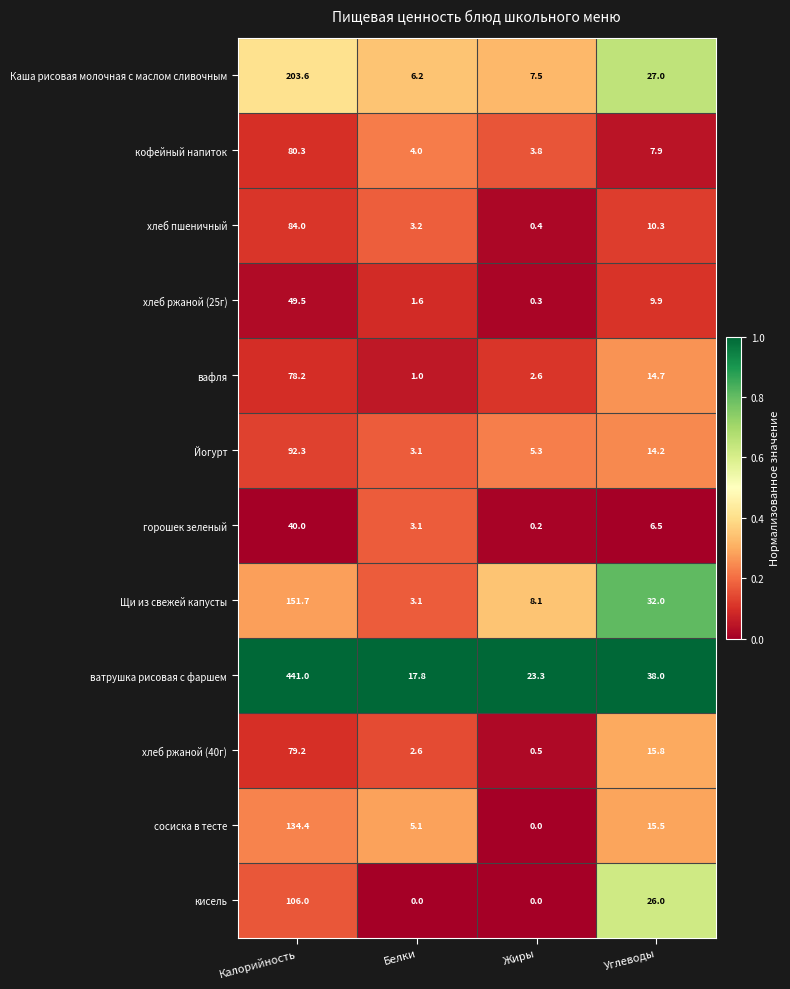

Rank the series by their maximum value, from highest to lowest.

ватрушка рисовая с фаршем, Каша рисовая молочная с маслом сливочным, Щи из свежей капусты, сосиска в тесте, кисель, Йогурт, хлеб пшеничный, кофейный напиток, хлеб ржаной (40г), вафля, хлеб ржаной (25г), горошек зеленый